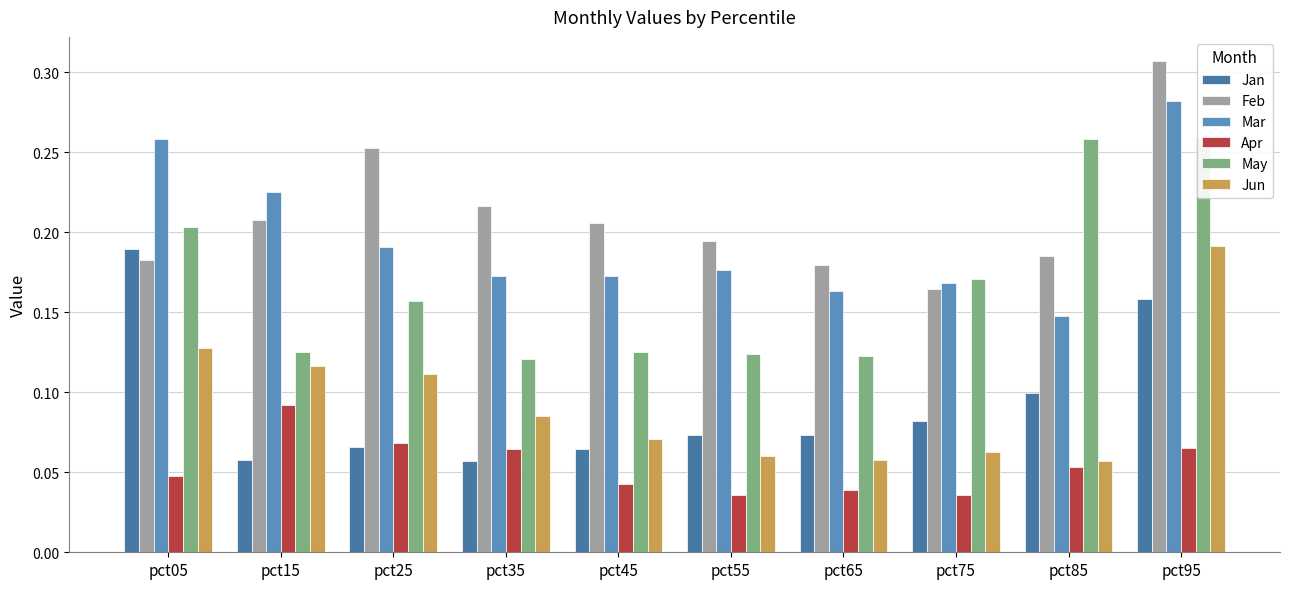

How many bars are there in each group?

6